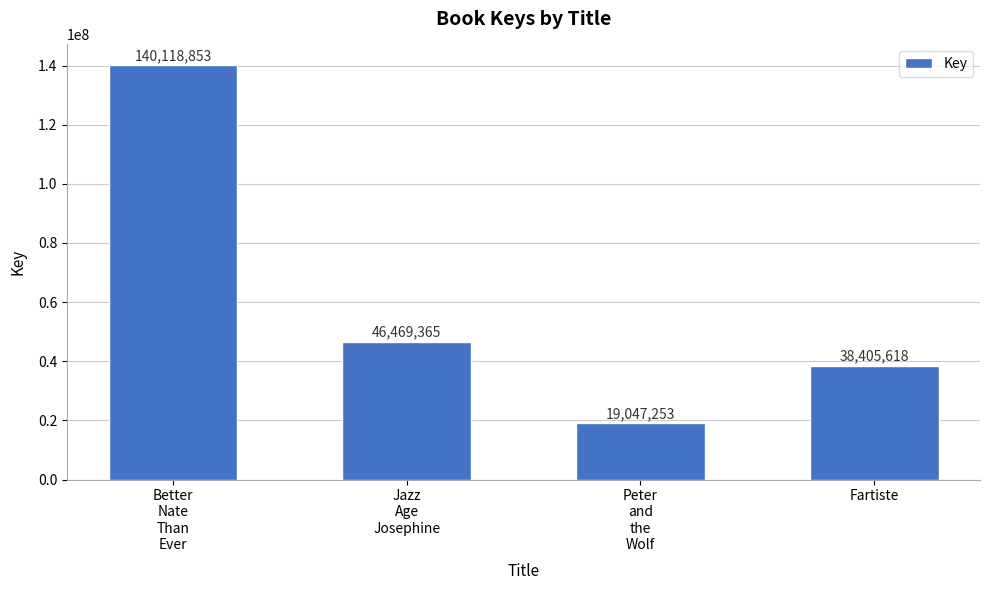

Are the bars grouped side by side (vs. stacked)?

No